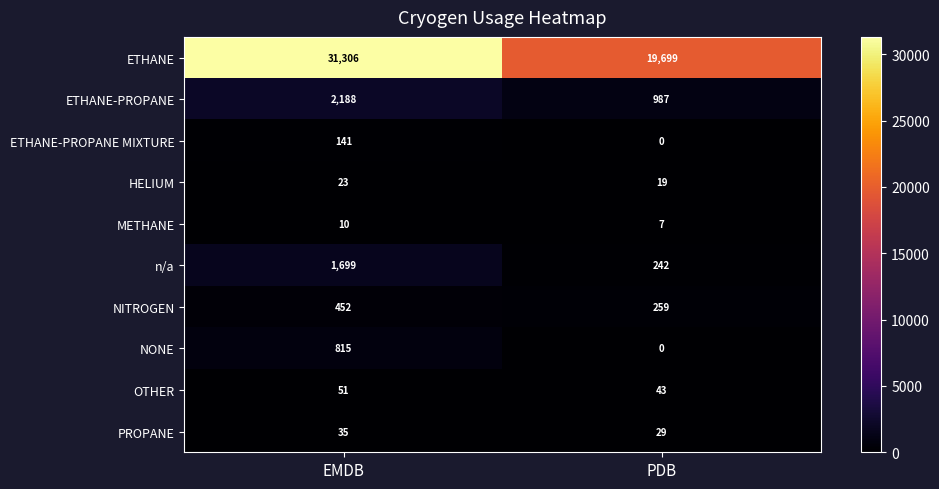

What is the approximate value of ETHANE-PROPANE at EMDB, to the nearest 10?

2190